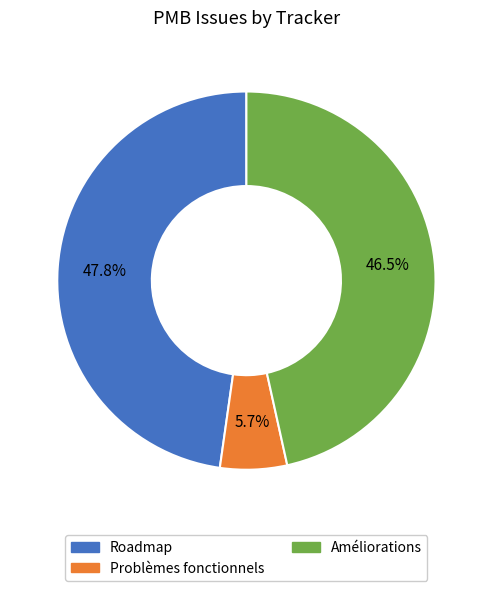

What is the total percentage of Améliorations and Problèmes fonctionnels?

52.2%